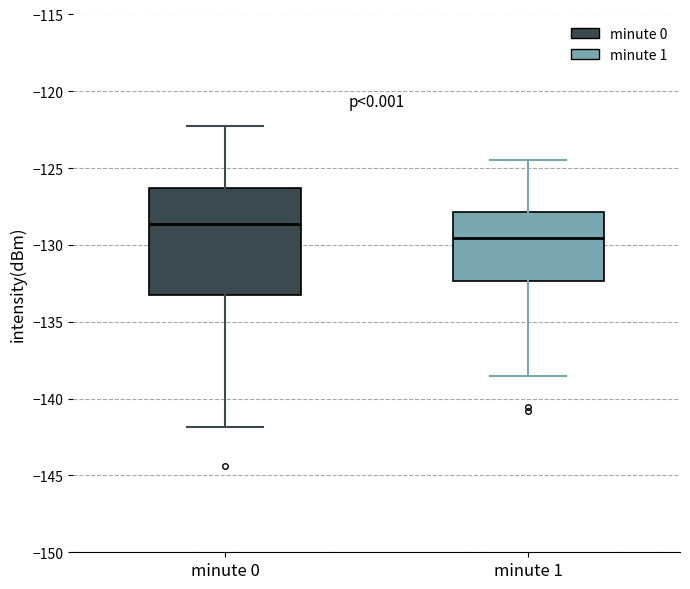

Reading left to right, transcribe this box plot: for each box, give where its median line is, the range the box spans, and where its two whiskers end, as read against the y-axis. The values are not printed on the chart, so give them approximately, as read against the axis.

minute 0: median -128.5, box -133.0 to -126.5, whiskers -142.0 to -122.0
minute 1: median -129.5, box -132.5 to -128.0, whiskers -138.5 to -124.5